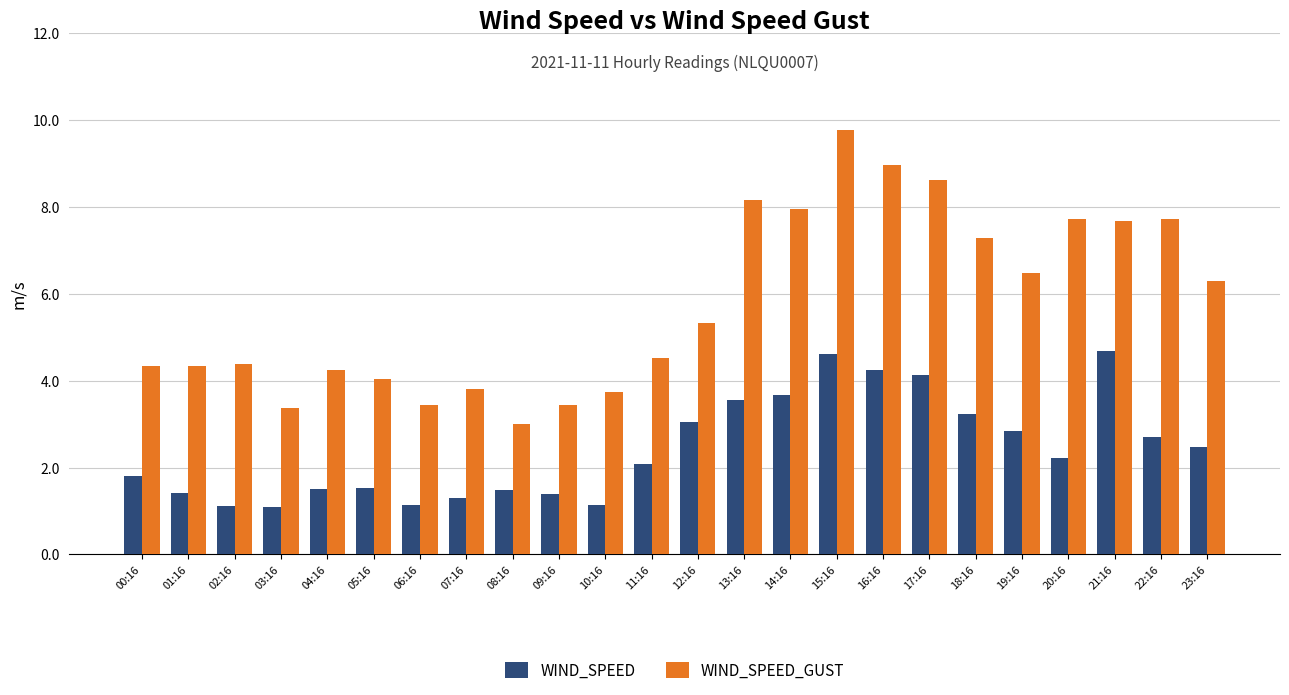

Is the value of WIND_SPEED at 13:16 greater than the value of WIND_SPEED_GUST at 08:16?

Yes